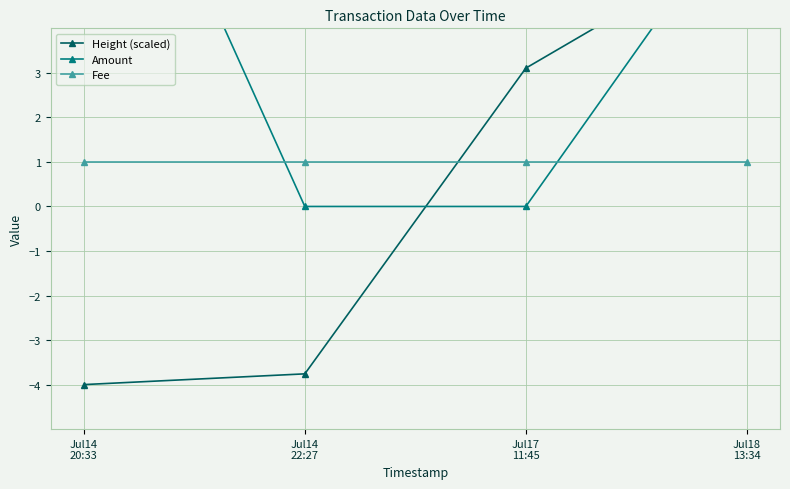

Which label corresponds to the largest value in the chart?

Jul14
20:33